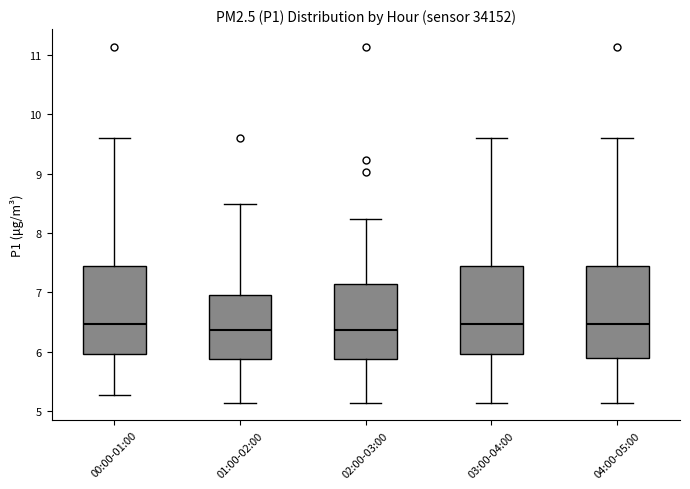

Reading left to right, transcribe this box plot: for each box, give where its median line is, the range the box spans, and where its two whiskers end, as read against the y-axis. The values are not printed on the chart, so give them approximately, as read against the axis.

00:00-01:00: median 6.5, box 6.0 to 7.4, whiskers 5.3 to 9.6
01:00-02:00: median 6.4, box 5.9 to 7.0, whiskers 5.2 to 8.5
02:00-03:00: median 6.4, box 5.9 to 7.1, whiskers 5.2 to 8.2
03:00-04:00: median 6.5, box 6.0 to 7.4, whiskers 5.2 to 9.6
04:00-05:00: median 6.5, box 5.9 to 7.4, whiskers 5.2 to 9.6